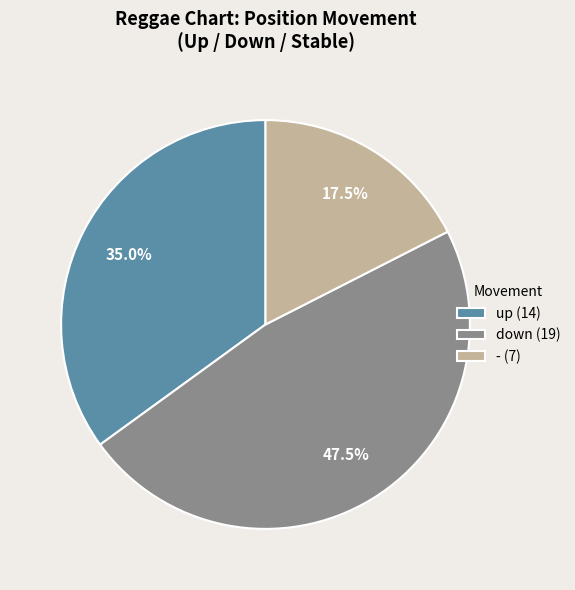

What is the ratio of the value at - (7) to the value at up (14)?

0.5